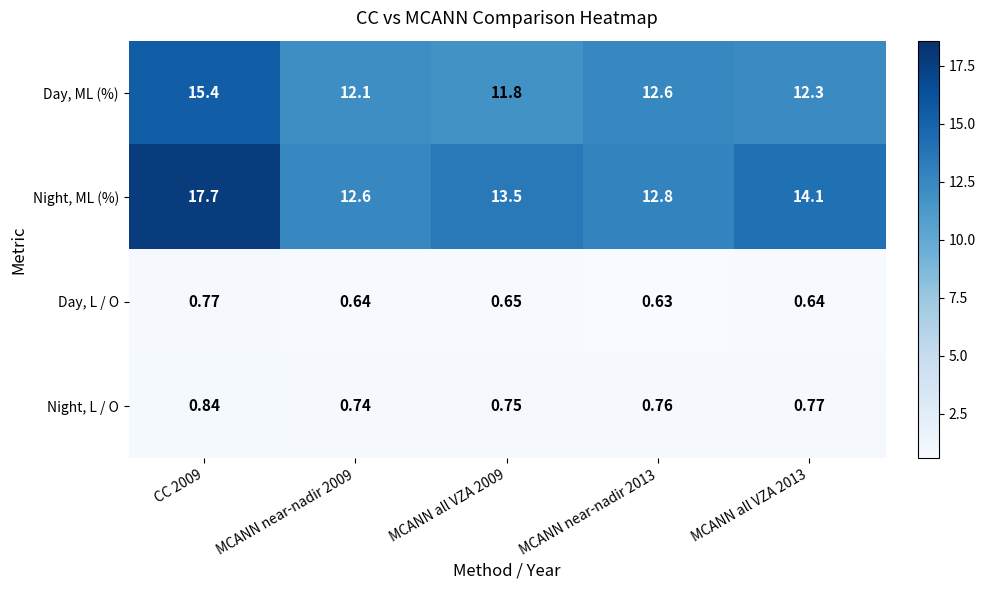

Which series changed the most between CC 2009 and MCANN all VZA 2013?

Night, ML (%)